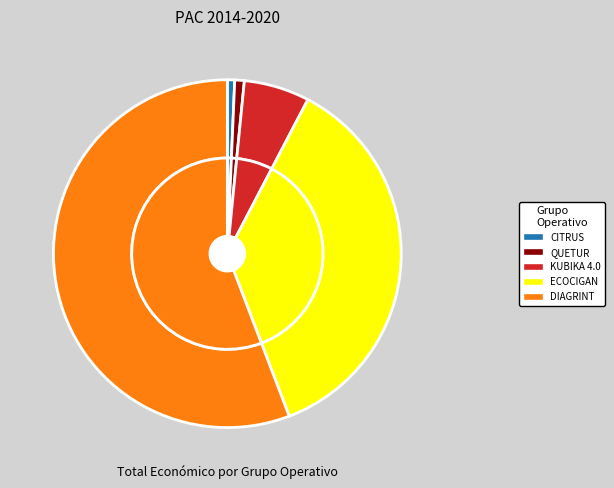

How many segments does this pie chart have?

5